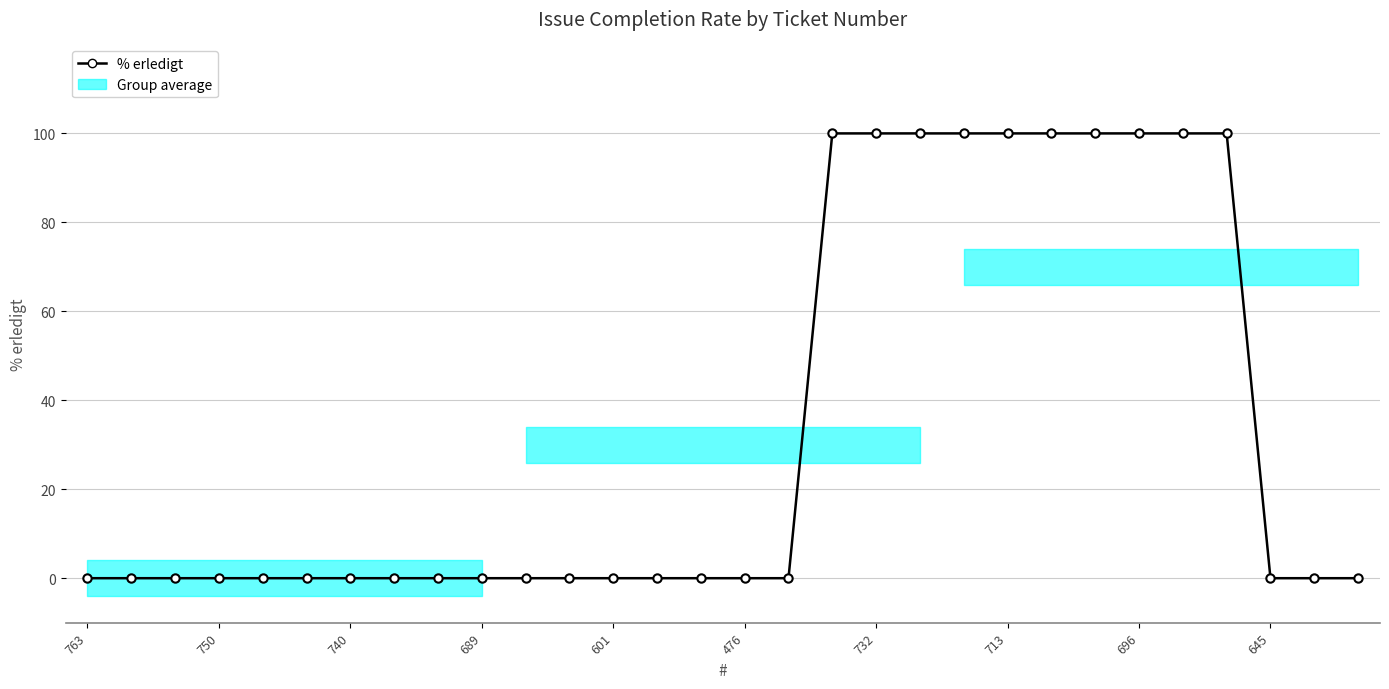

What is the difference between the maximum and minimum values?

100